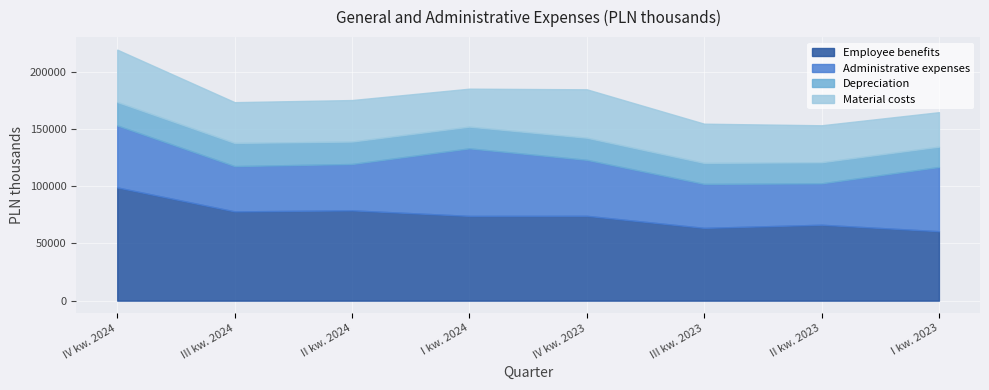

Reading right to left, what are all the values shown in this chart?

Employee benefits: I kw. 2023=60675	II kw. 2023=66305	III kw. 2023=63579	IV kw. 2023=74106	I kw. 2024=74035	II kw. 2024=78884	III kw. 2024=77967	IV kw. 2024=98905
Administrative expenses: I kw. 2023=56120	II kw. 2023=36172	III kw. 2023=38405	IV kw. 2023=48920	I kw. 2024=59028	II kw. 2024=40493	III kw. 2024=39594	IV kw. 2024=54172
Depreciation: I kw. 2023=17759	II kw. 2023=18459	III kw. 2023=18347	IV kw. 2023=19319	I kw. 2024=18960	II kw. 2024=19620	III kw. 2024=20225	IV kw. 2024=20486
Material costs: I kw. 2023=30079	II kw. 2023=32264	III kw. 2023=34258	IV kw. 2023=42273	I kw. 2024=33152	II kw. 2024=36241	III kw. 2024=35606	IV kw. 2024=45701